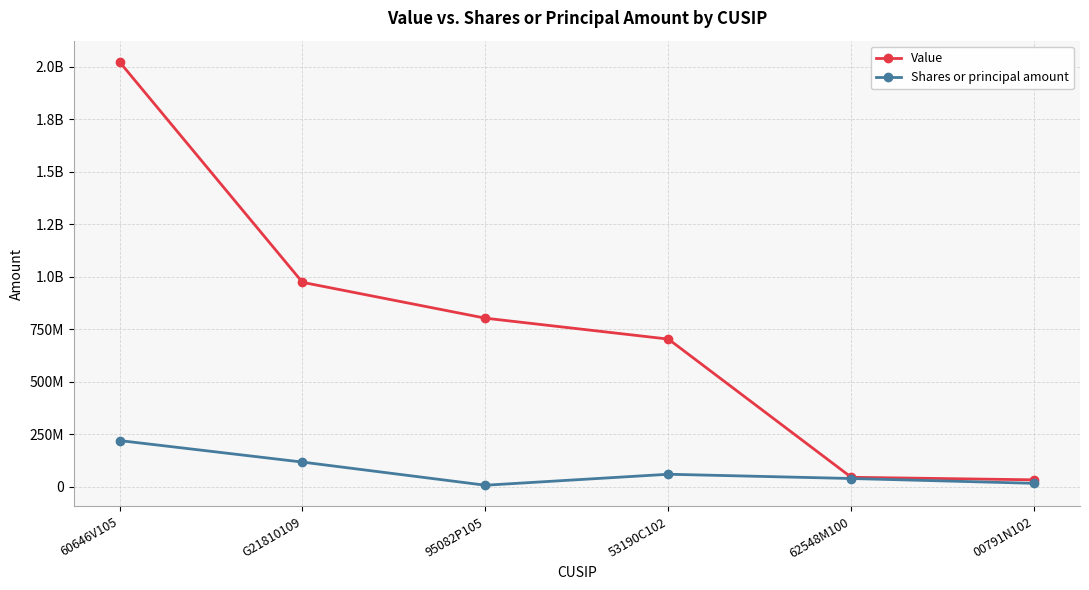

What is the maximum value for Shares or principal amount?

219213079